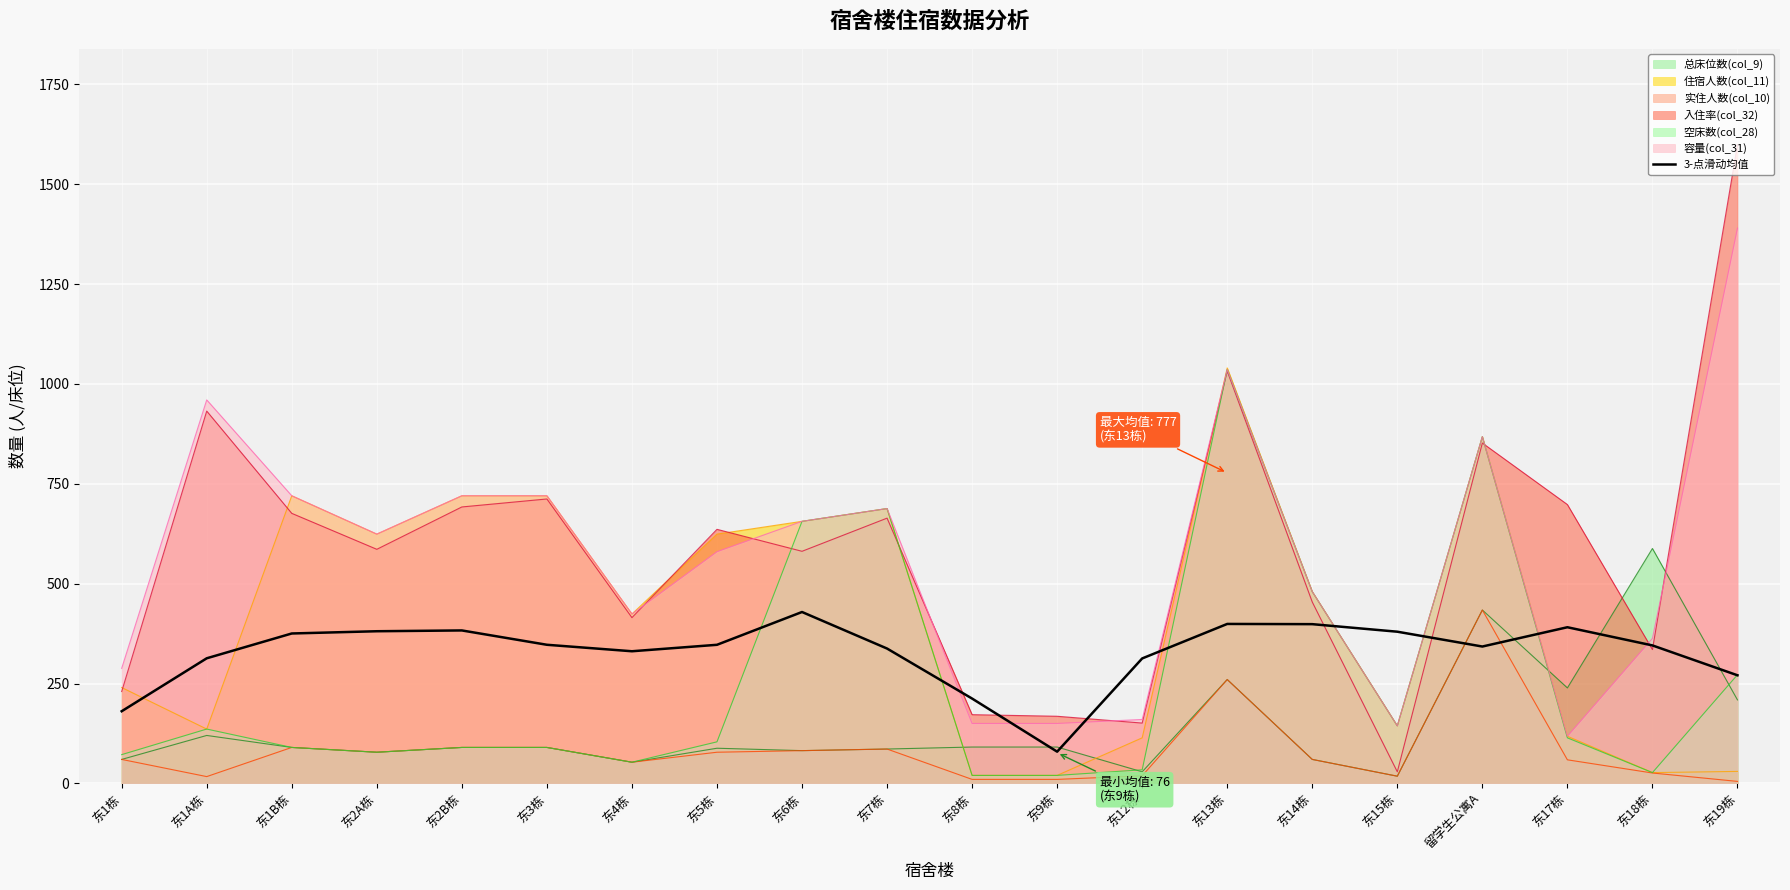

Count the number of values greater than 346.

10